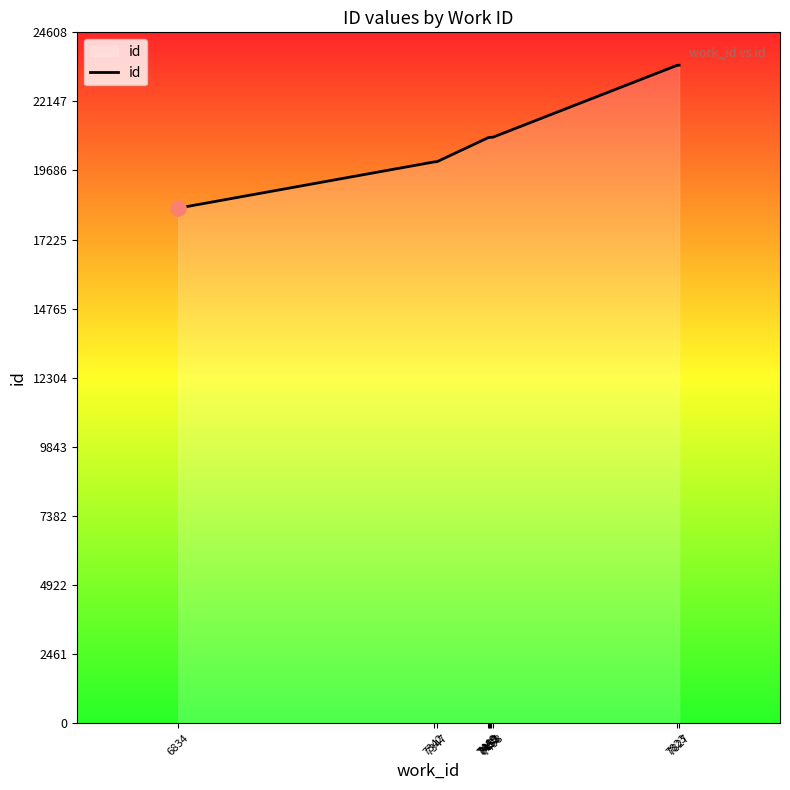

What is the change in value from 7450 to 7452?

+5